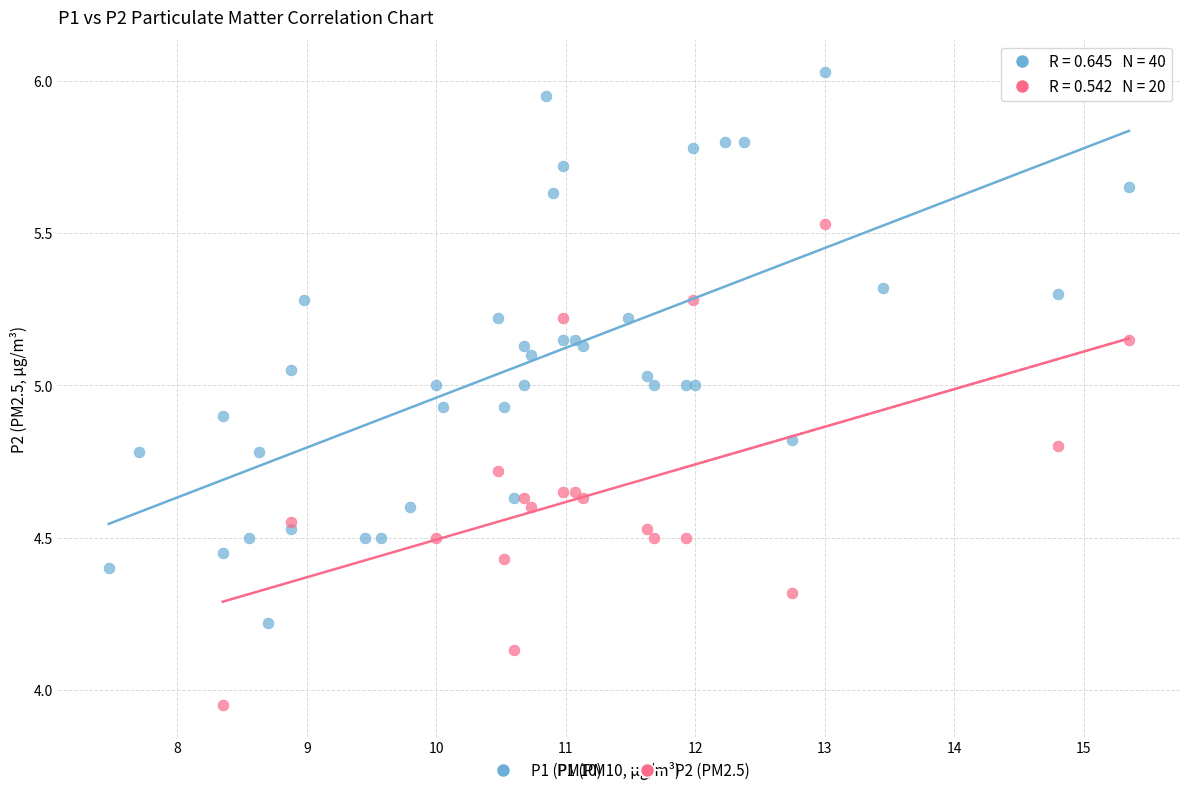

Which series reaches the maximum Y coordinate?

P1 (PM10)